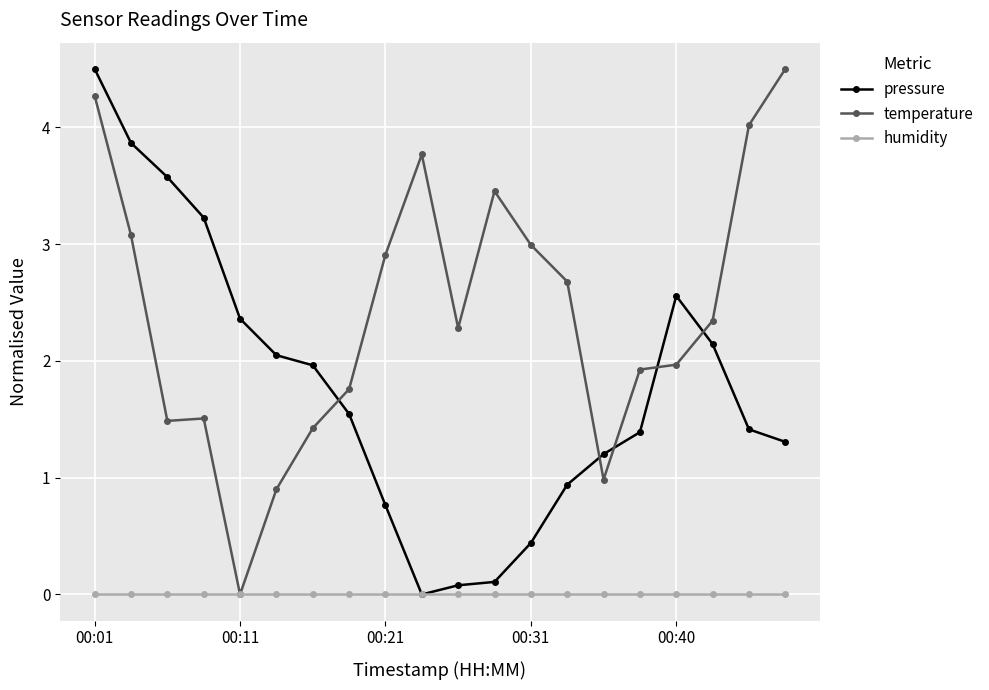

How many times do temperature and pressure cross each other?

5